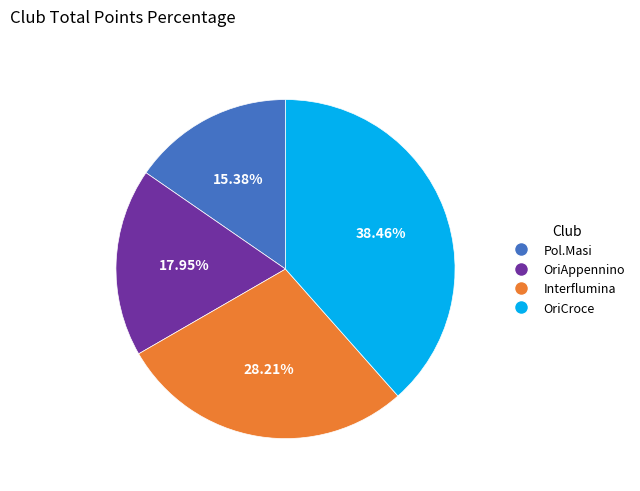

What percentage is the OriCroce slice, to the nearest percent?

38%